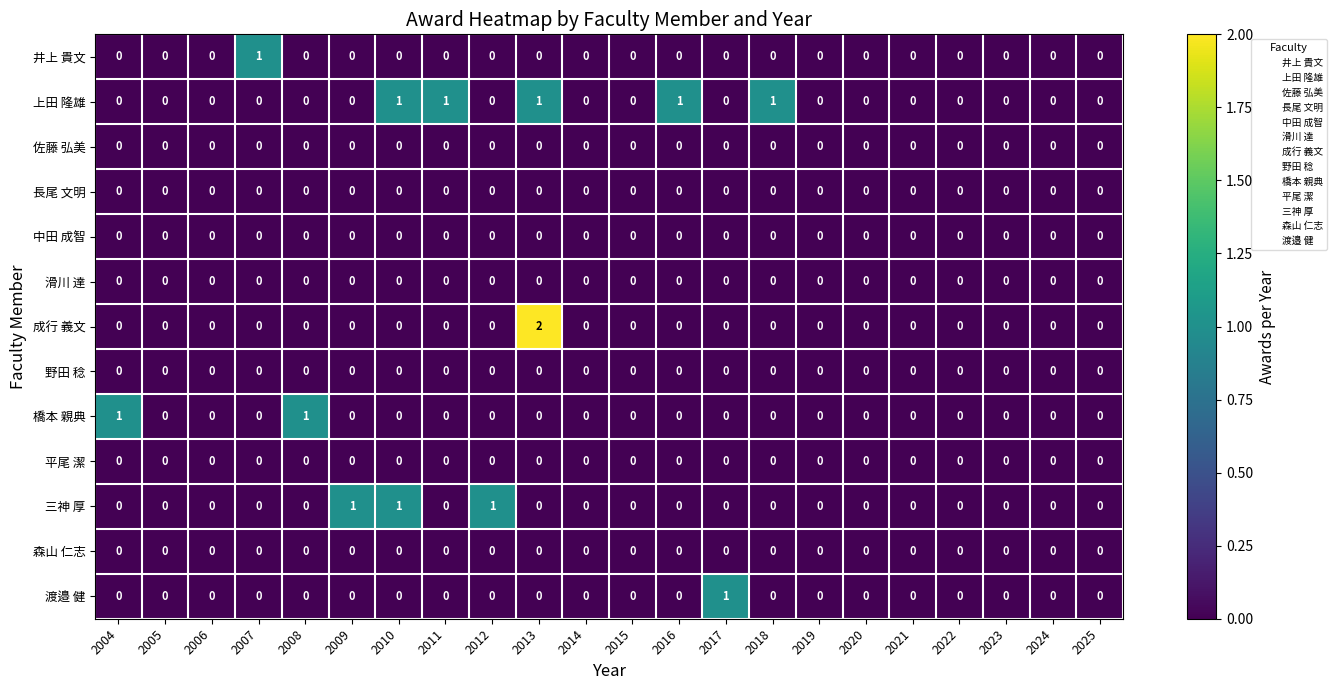

Which category has the highest value across all series?

2013